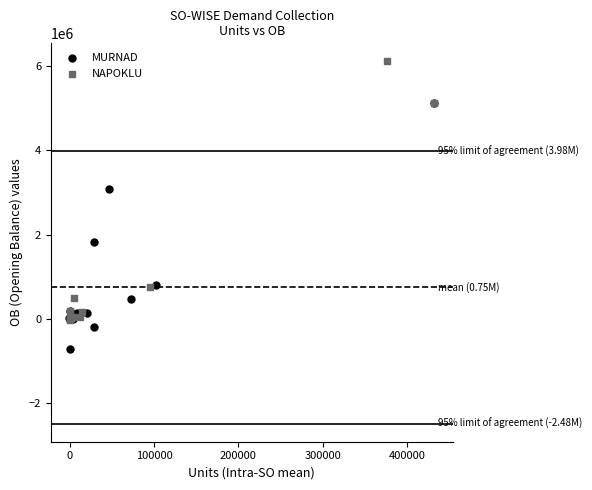

Which series reaches the minimum Y coordinate?

MURNAD